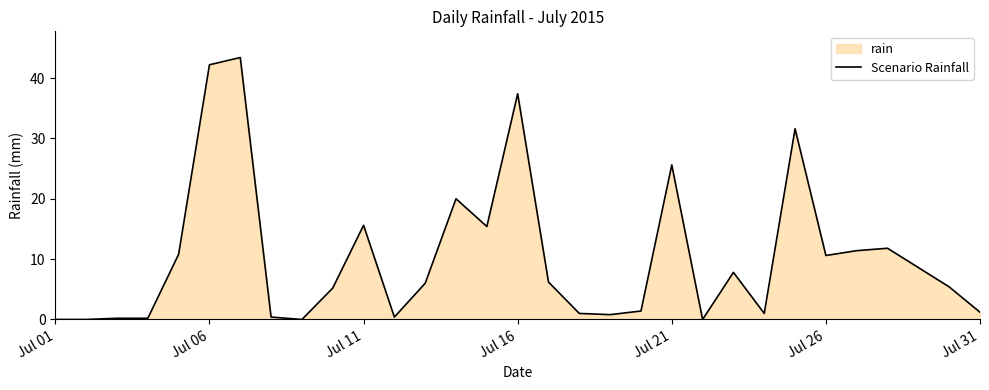

True or false: the data shows 52.2 at Jul 16.

False